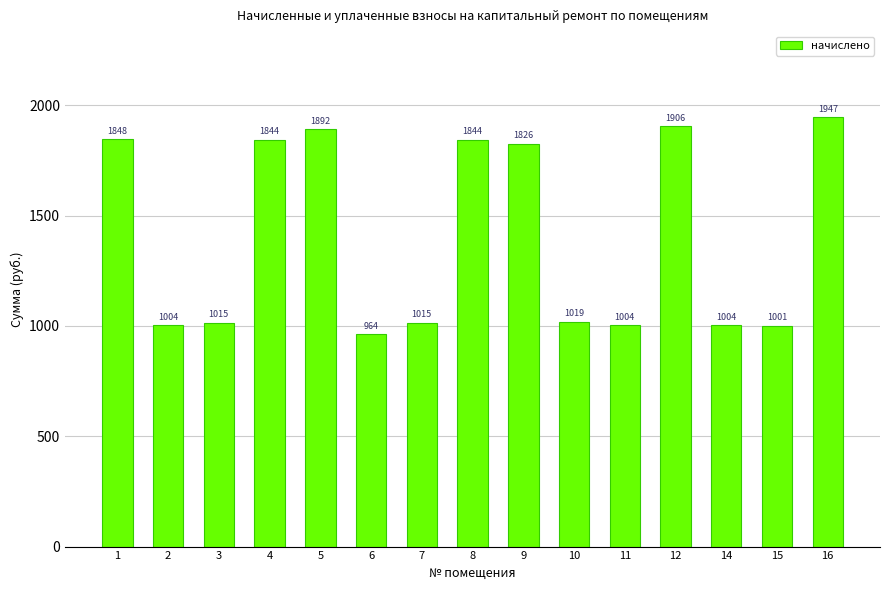

What is the change in value from 3 to 4?

+828.5